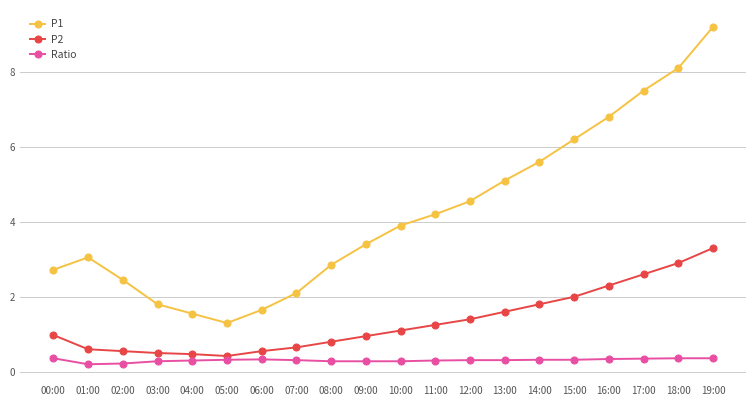

How many categories are shown in the chart?

20